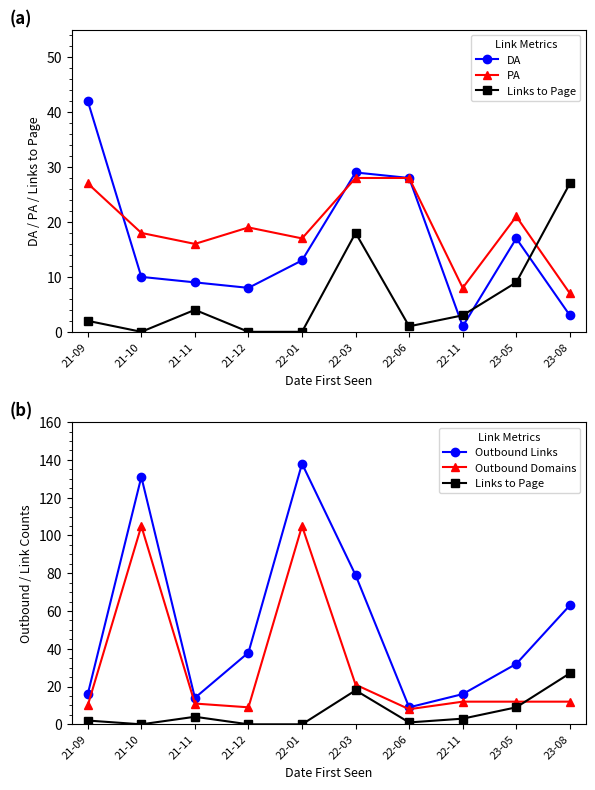

How many positive values does the Links to Page series have?

7